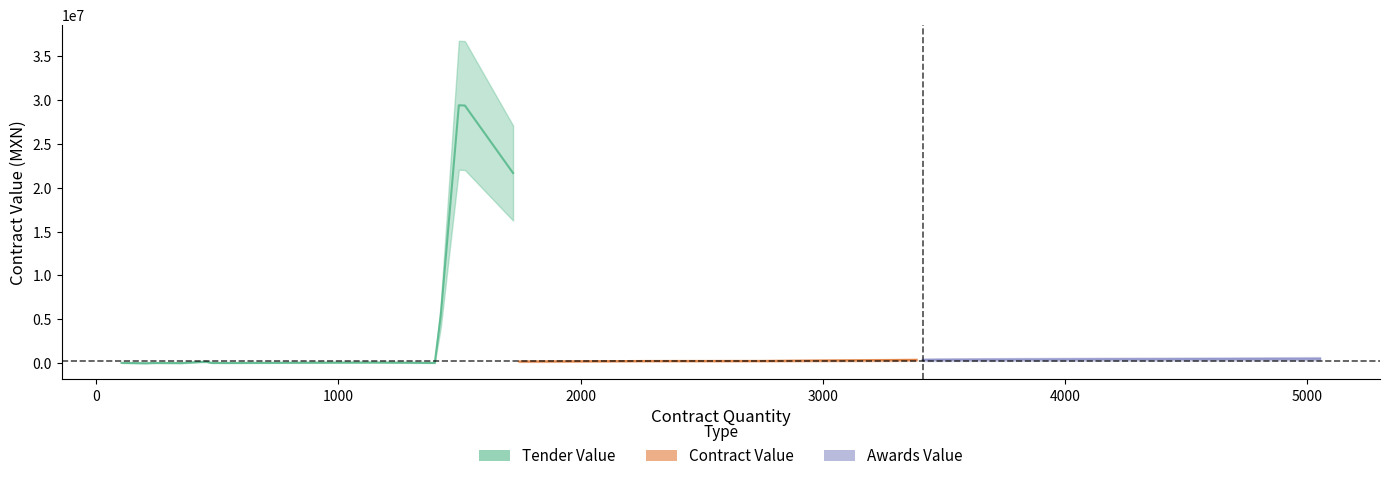

Which series changed the most between 3501 and 237?

tender_value